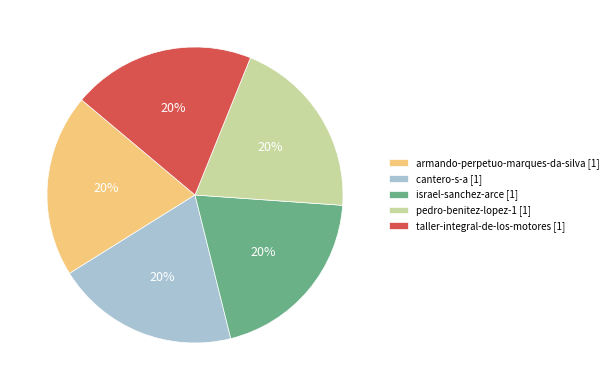

Do pedro-benitez-lopez-1 and cantero-s-a together represent more than half of the pie?

No